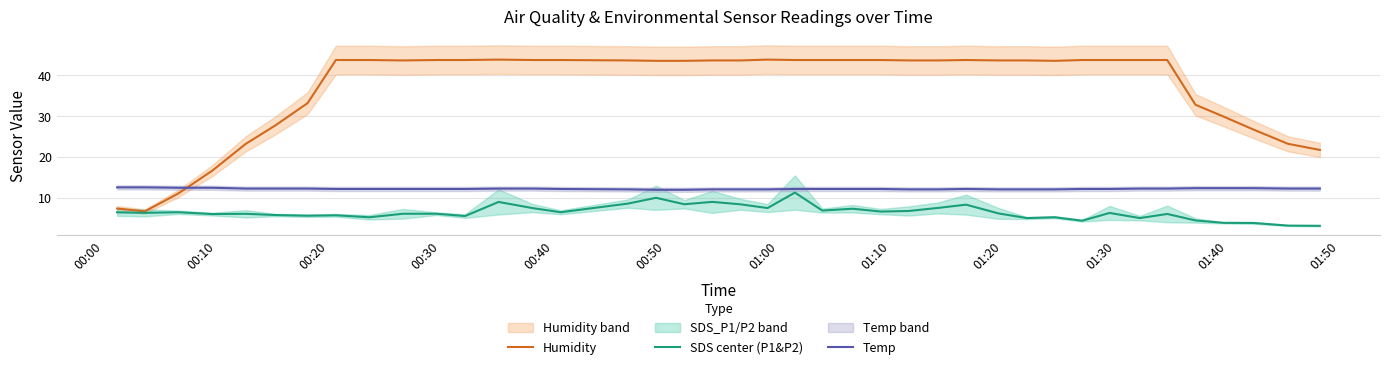

What is the highest value of the SDS center (P1&P2) series?

11.2